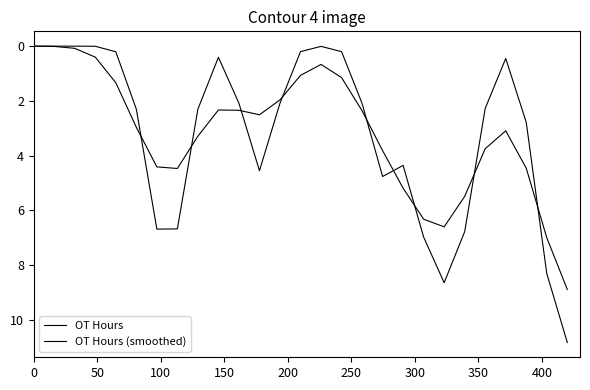

In OT Hours (smoothed), how many points are lower than both neighbors (excluding endpoints)?

3